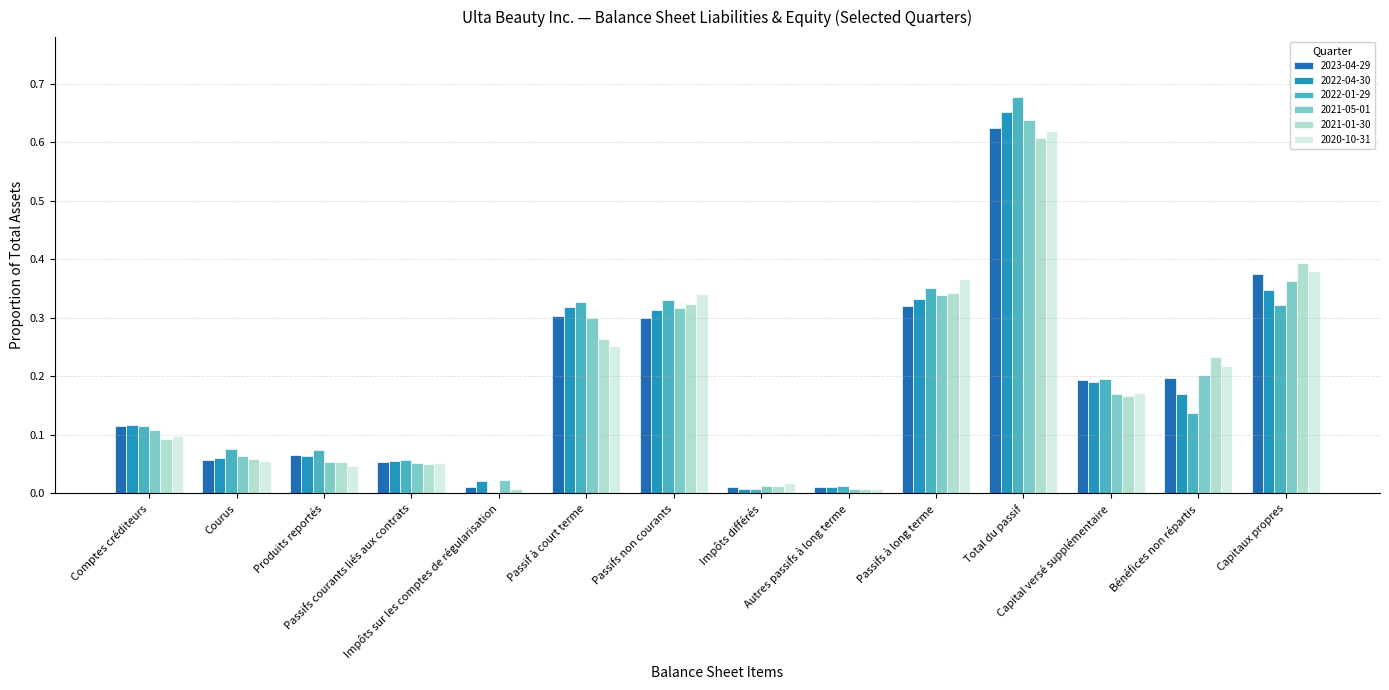

List the series in order of their peak value, lowest first.

2021-01-30, 2020-10-31, 2023-04-29, 2021-05-01, 2022-04-30, 2022-01-29